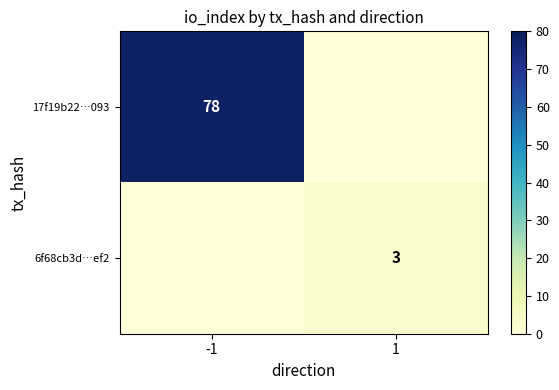

The value of 6f68cb3d…ef2 at 1 is 3. True or false?

True